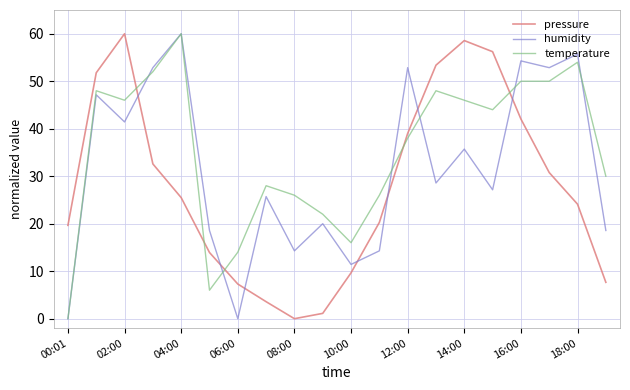

List the series in order of their overall mean, lowest first.

pressure, humidity, temperature